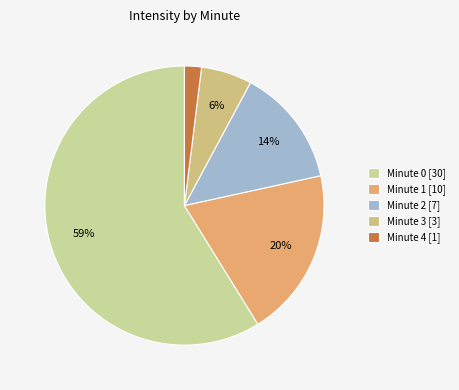

Is it true that Minute 0 is 78% of the pie?

False